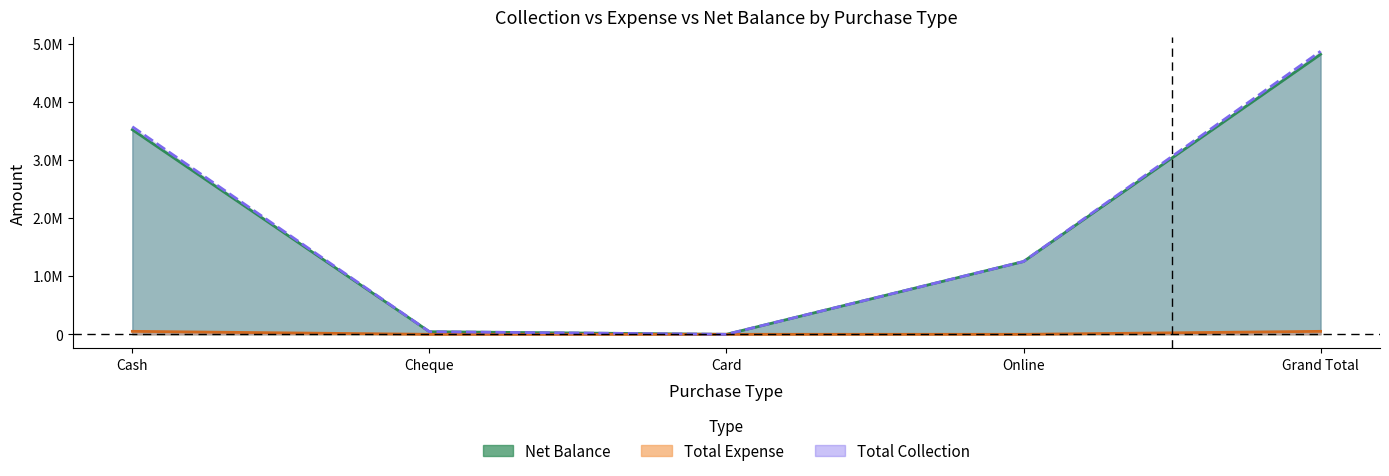

The value of Net Balance at Cash is 3521402.3. True or false?

True